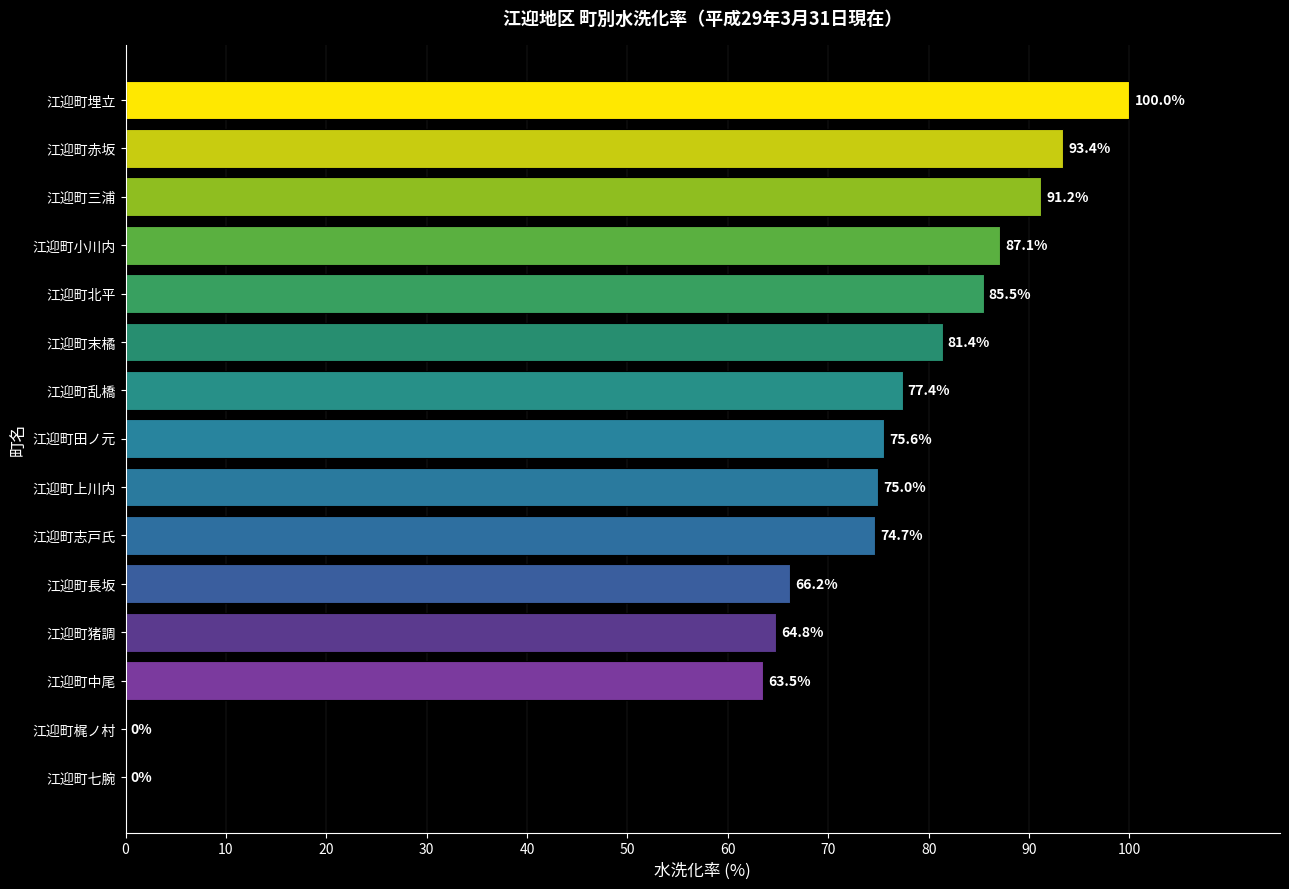

Where is the data nearest to the value 50?

江迎町中尾